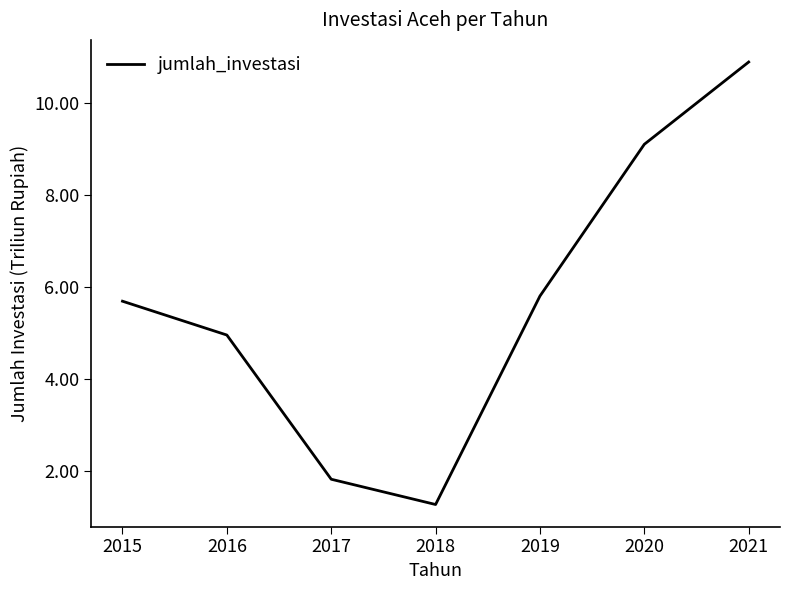

Is it true that the value at 2017 is 2.5?

False